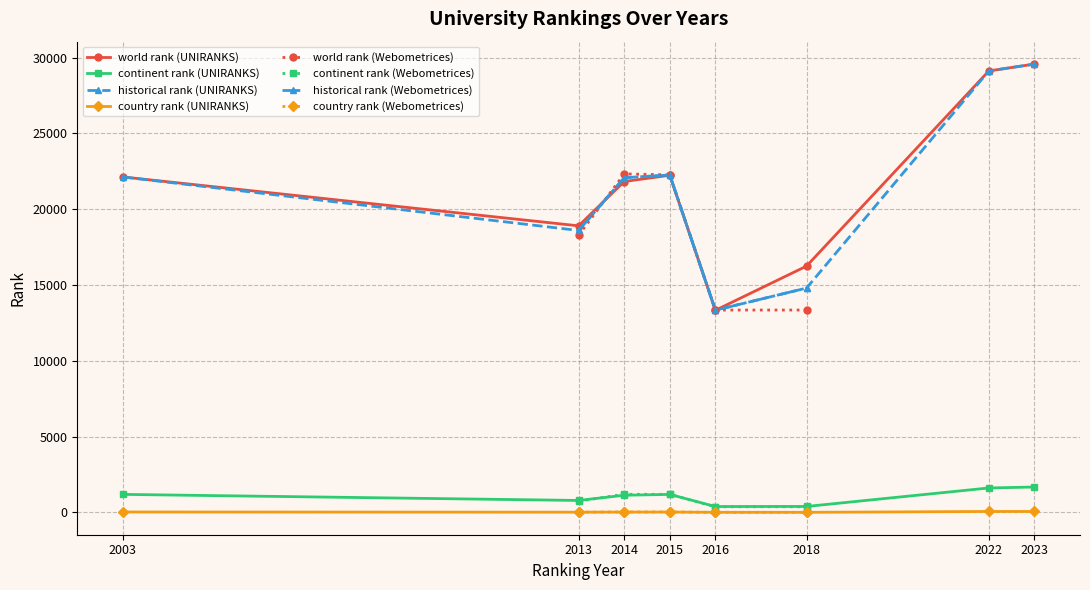

True or false: continent rank and world rank intersect in this chart.

False